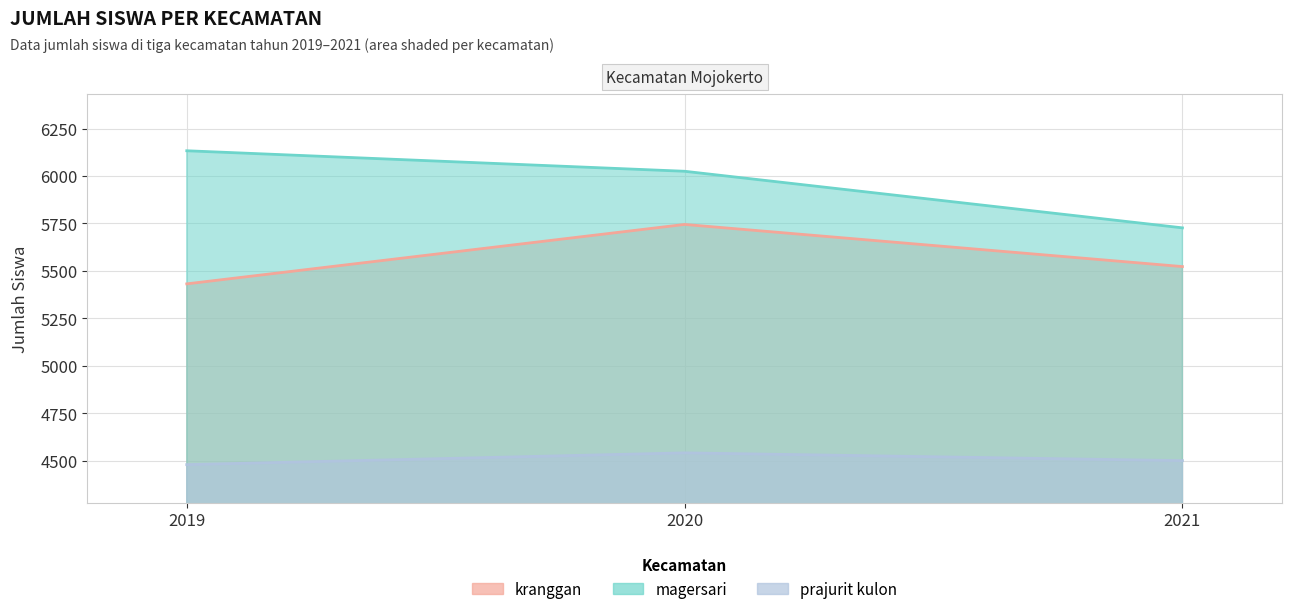

What is the spread (max minus min) of values at 2021?

1226